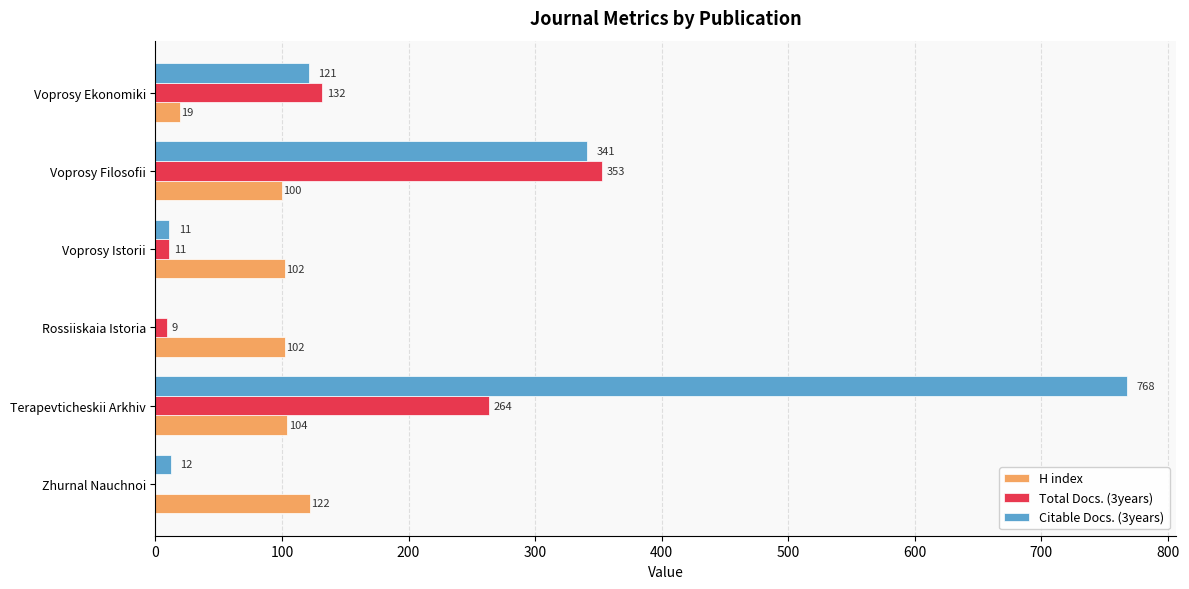

Is the value of Citable Docs. (3years) at Terapevticheskii Arkhiv greater than the value of Total Docs. (3years) at Voprosy Filosofii?

Yes